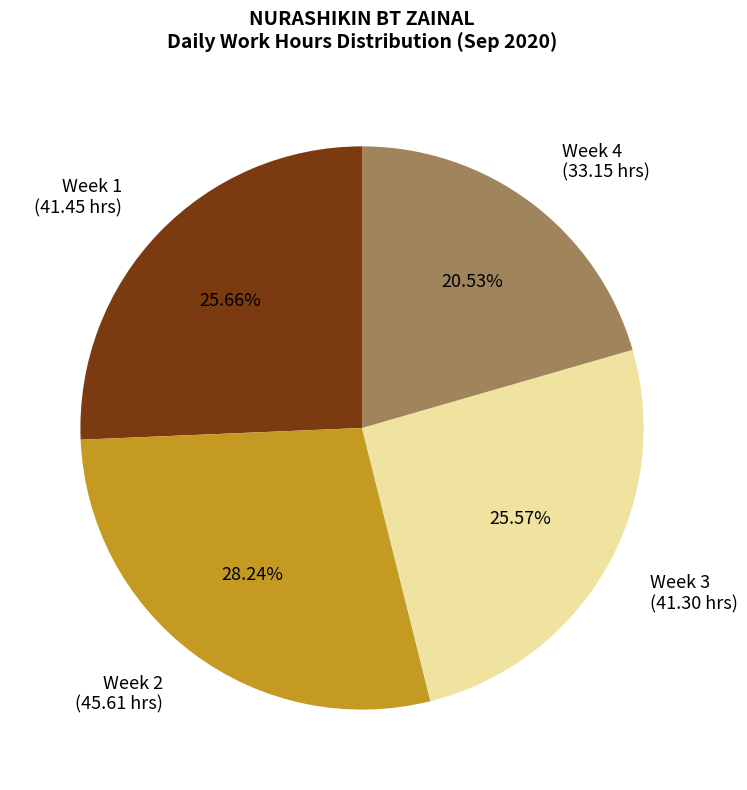

Does Week 2 (45.61 hrs) account for over 50% of the chart?

No